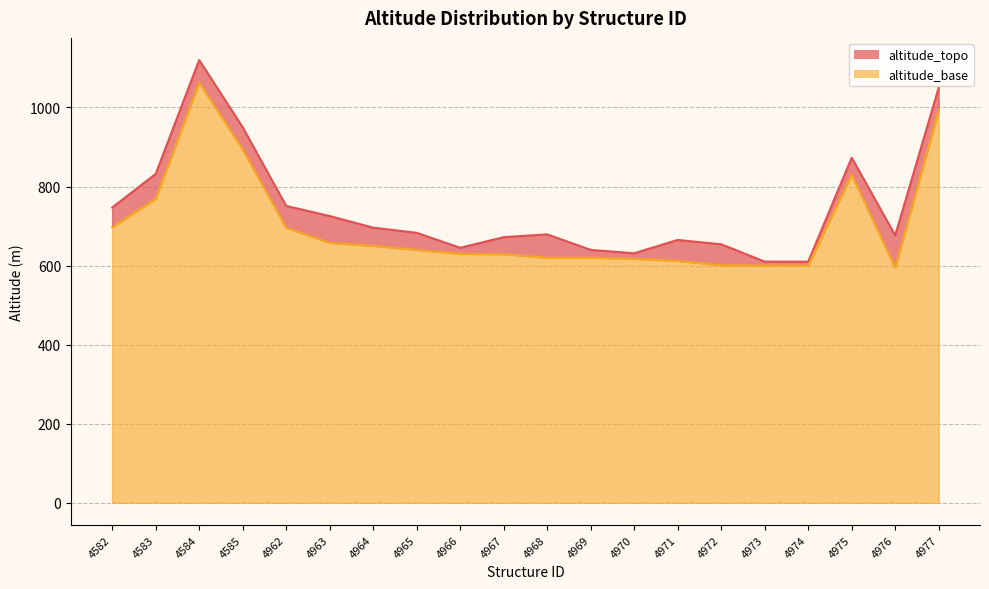

What value does the altitude_base series have at 4971?

612.0